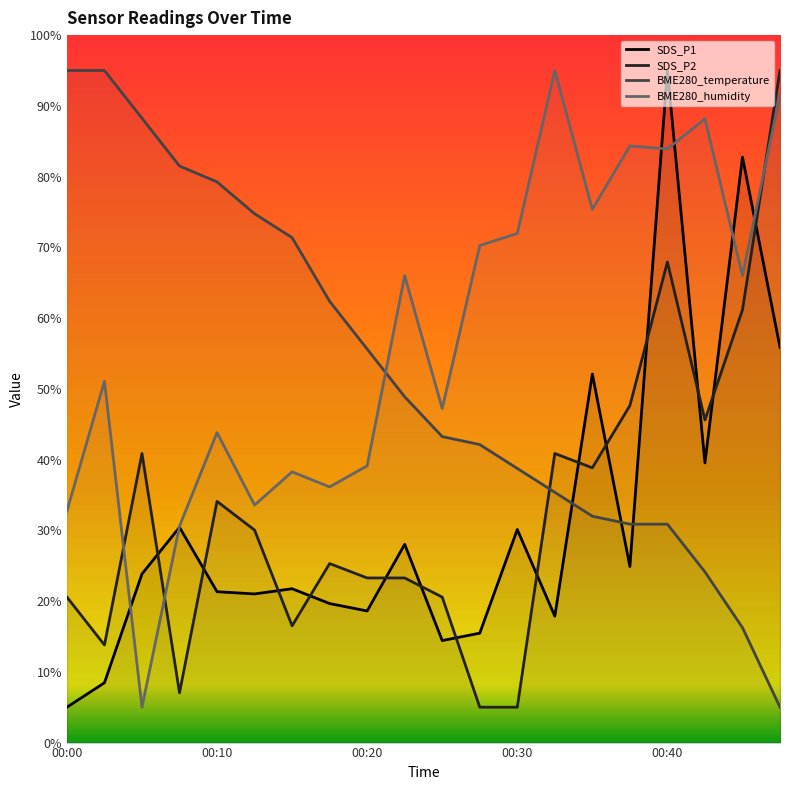

What is the difference between the second highest and second lowest values in the BME280_temperature series?

78.8